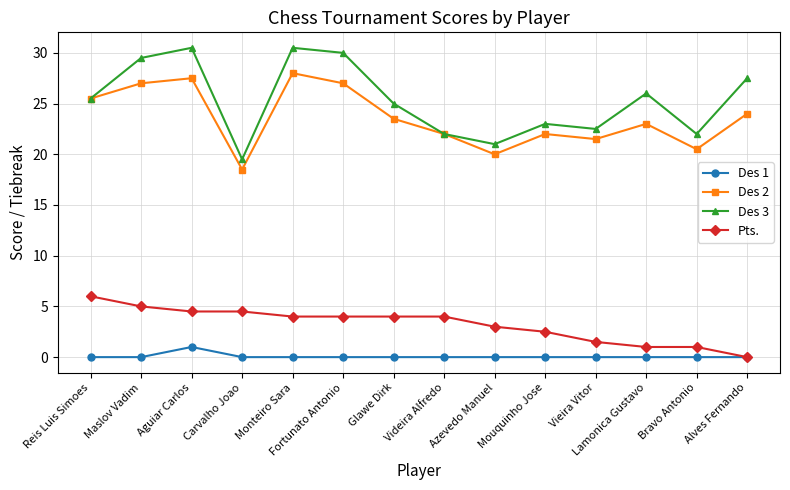

What is the total value across all series at Glawe Dirk?

52.5